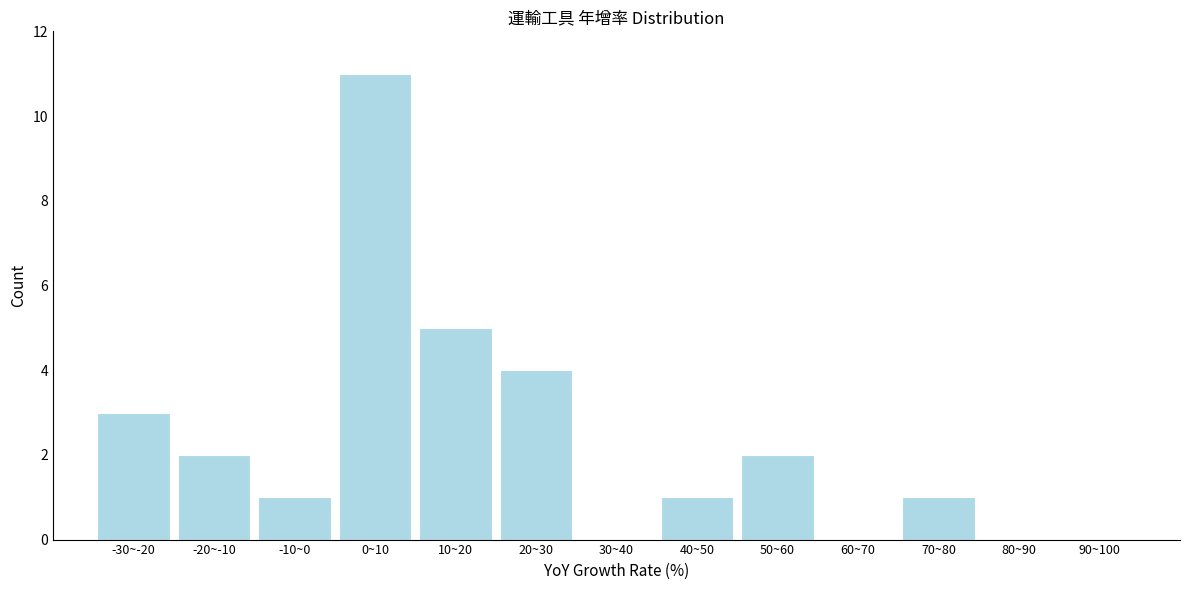

Reading left to right, list all the values displayed in this chart.

-30~-20=3	-20~-10=2	-10~0=1	0~10=11	10~20=5	20~30=4	30~40=0	40~50=1	50~60=2	60~70=0	70~80=1	80~90=0	90~100=0